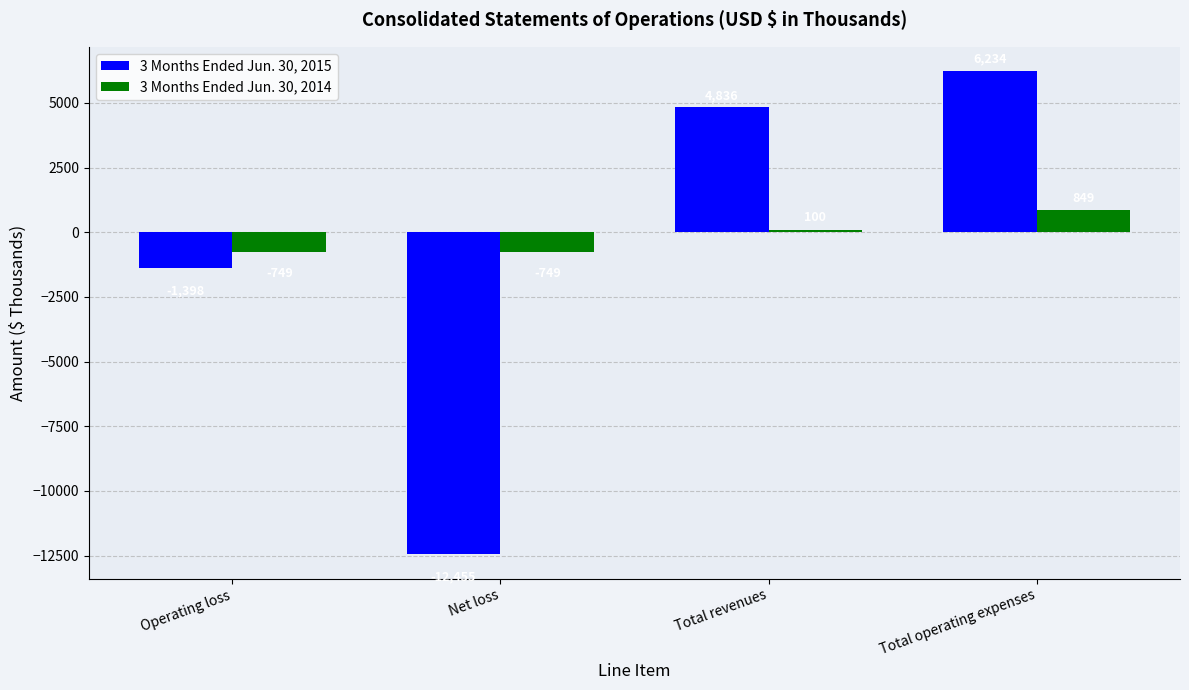

Count the 3 Months Ended Jun. 30, 2014 values in the range -749 to 849.

4